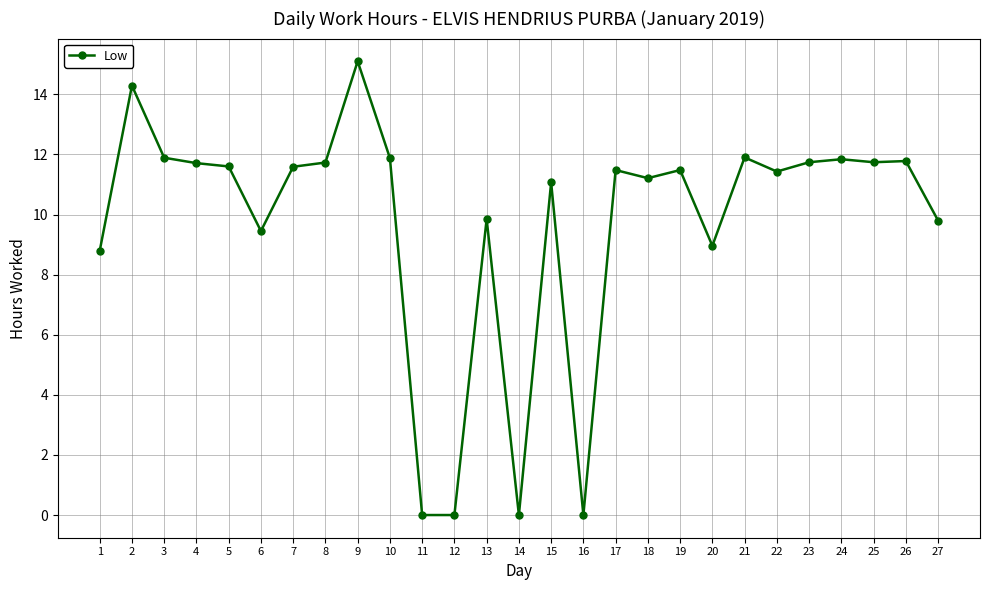

True or false: the data has more than 2 interior local peaks.

True